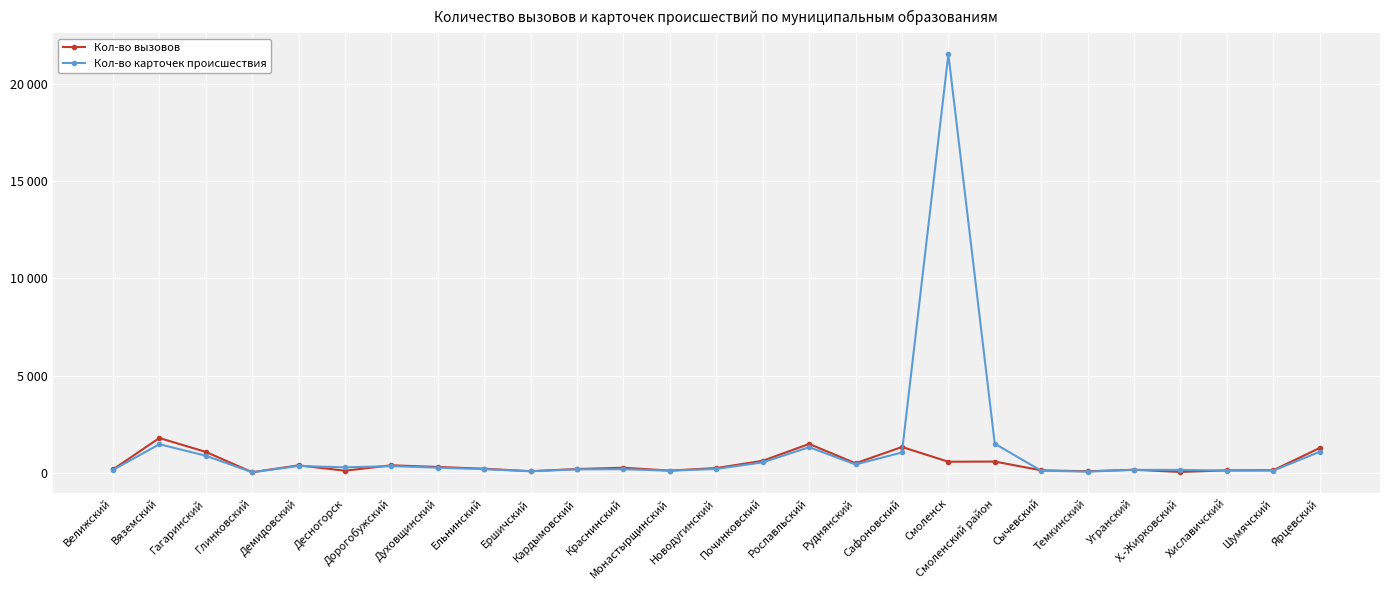

Which label corresponds to the largest value in the chart?

Смоленск